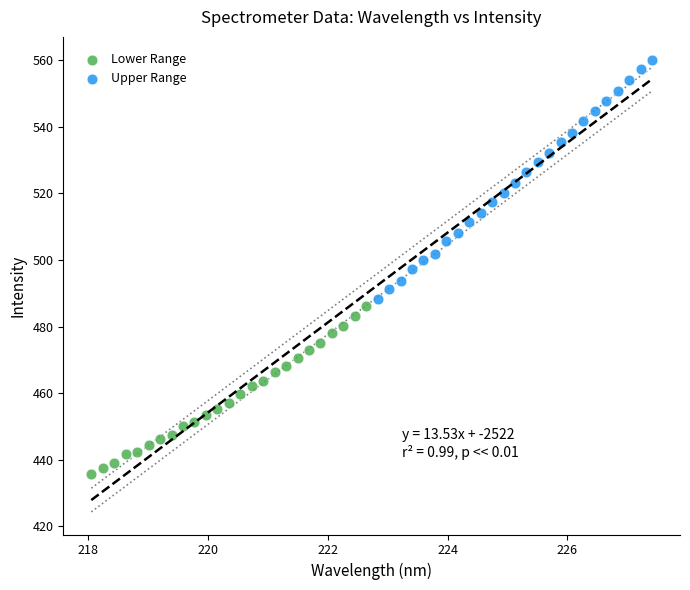

Which series has the widest spread of Y values?

Upper Range